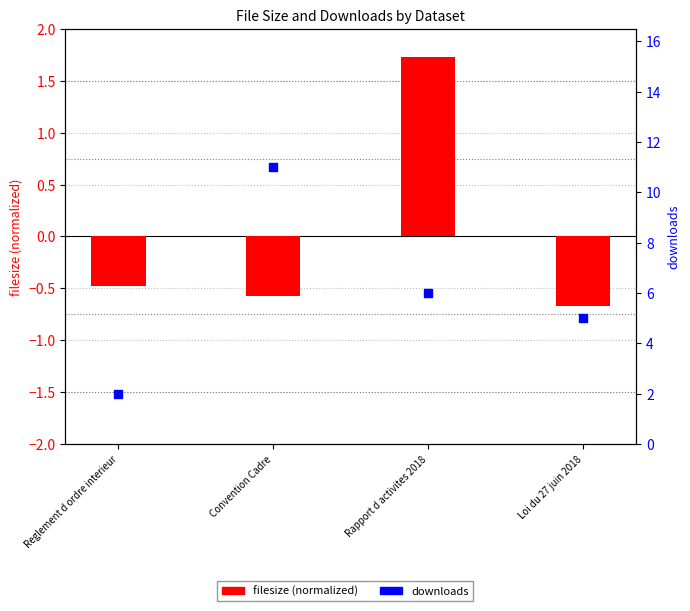

Is the value of filesize (normalized) at Loi du 27 juin 2018 greater than the value of downloads at Rapport d activites 2018?

No